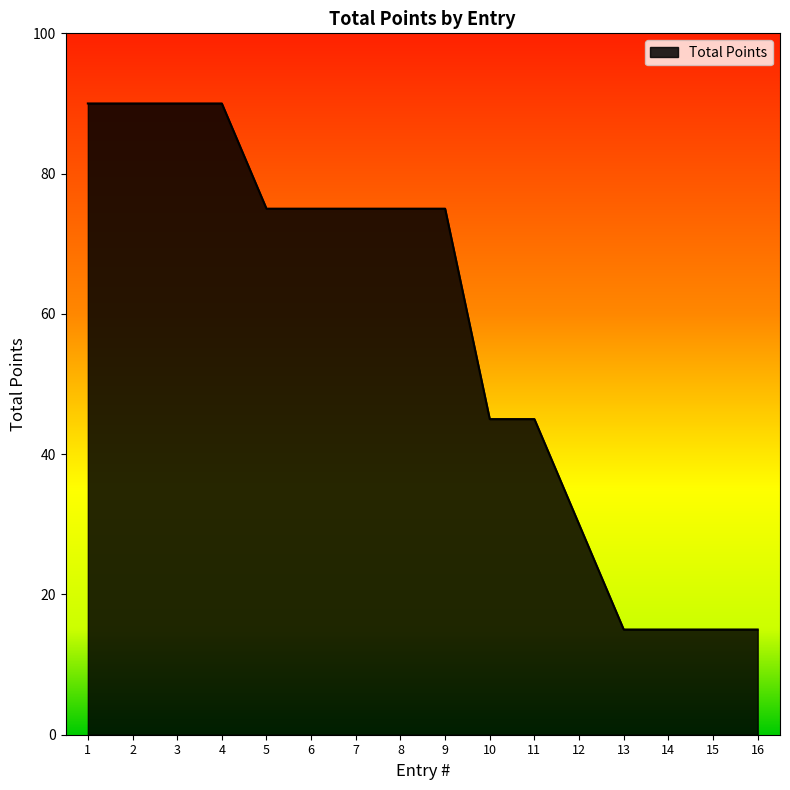

What is the greatest value displayed?

90